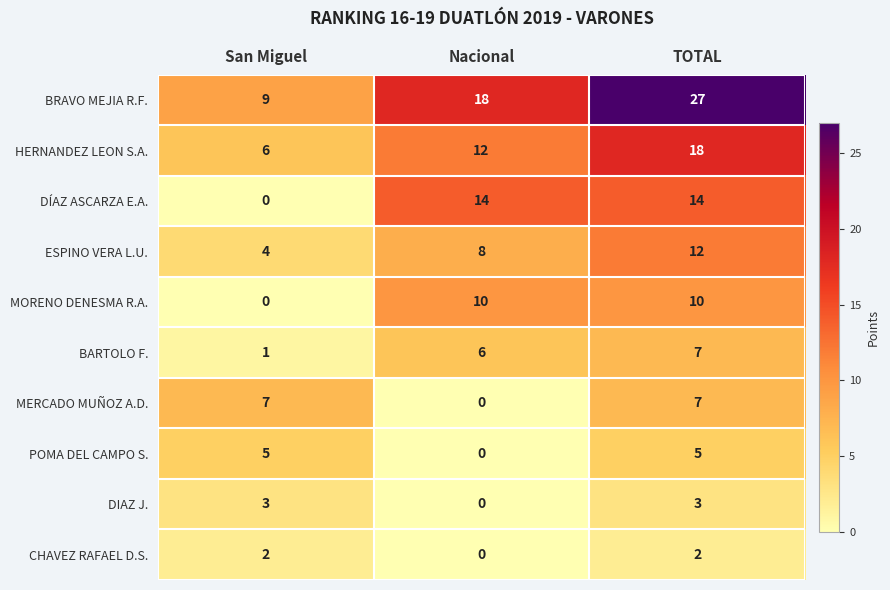

Is it true that DIAZ J. equals 3 at San Miguel?

True